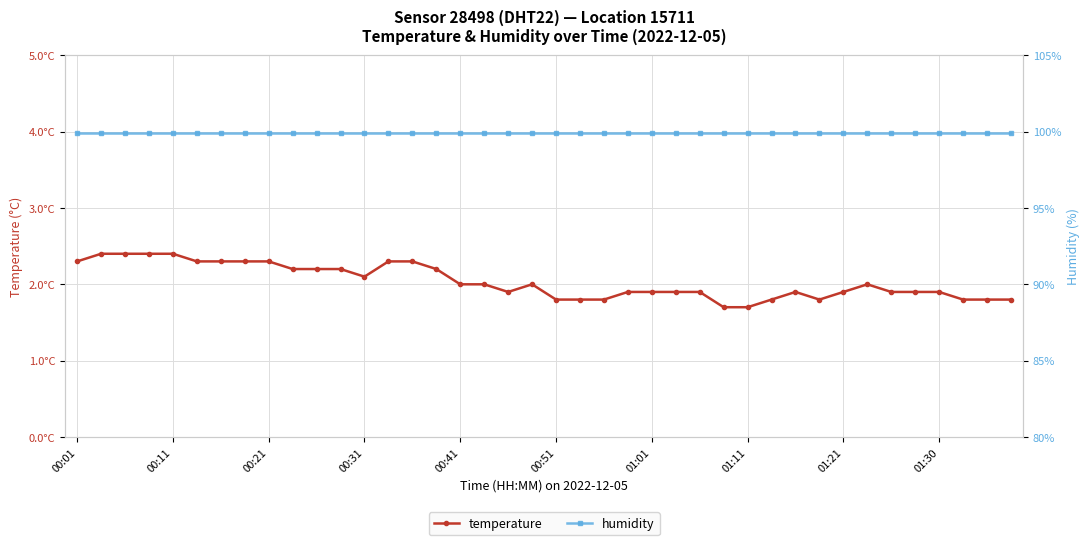

Which series has the largest total across all categories?

humidity